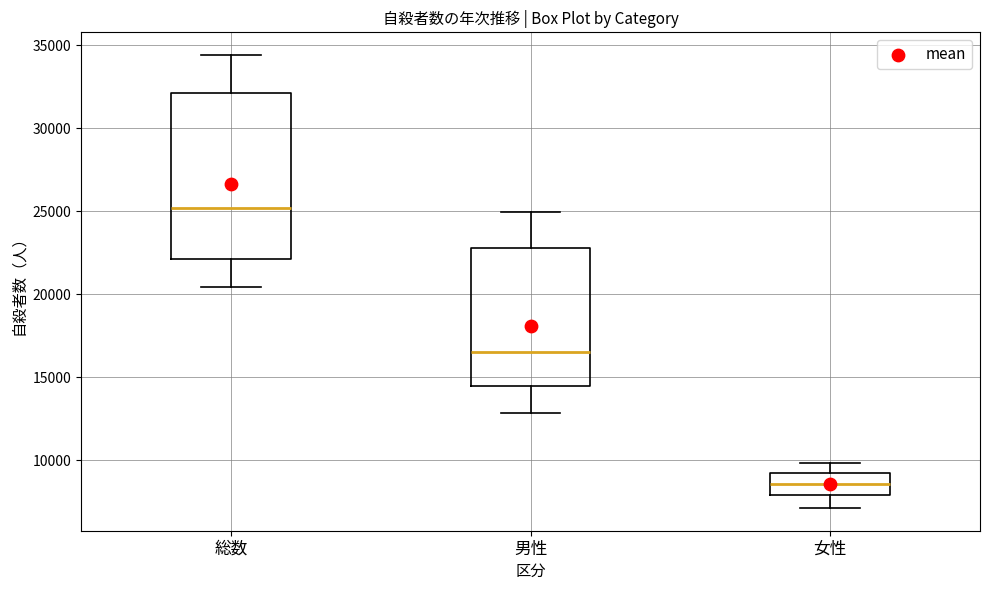

Reading left to right, read every box against the y-axis: the position of its median line, the range the box covers, and the ends of its whiskers. The values are not printed on the chart, so give them approximately, as read against the axis.

総数: median 25000, box 22000 to 32000, whiskers 20500 to 34500
男性: median 16500, box 14500 to 23000, whiskers 13000 to 25000
女性: median 8500, box 8000 to 9000, whiskers 7000 to 10000